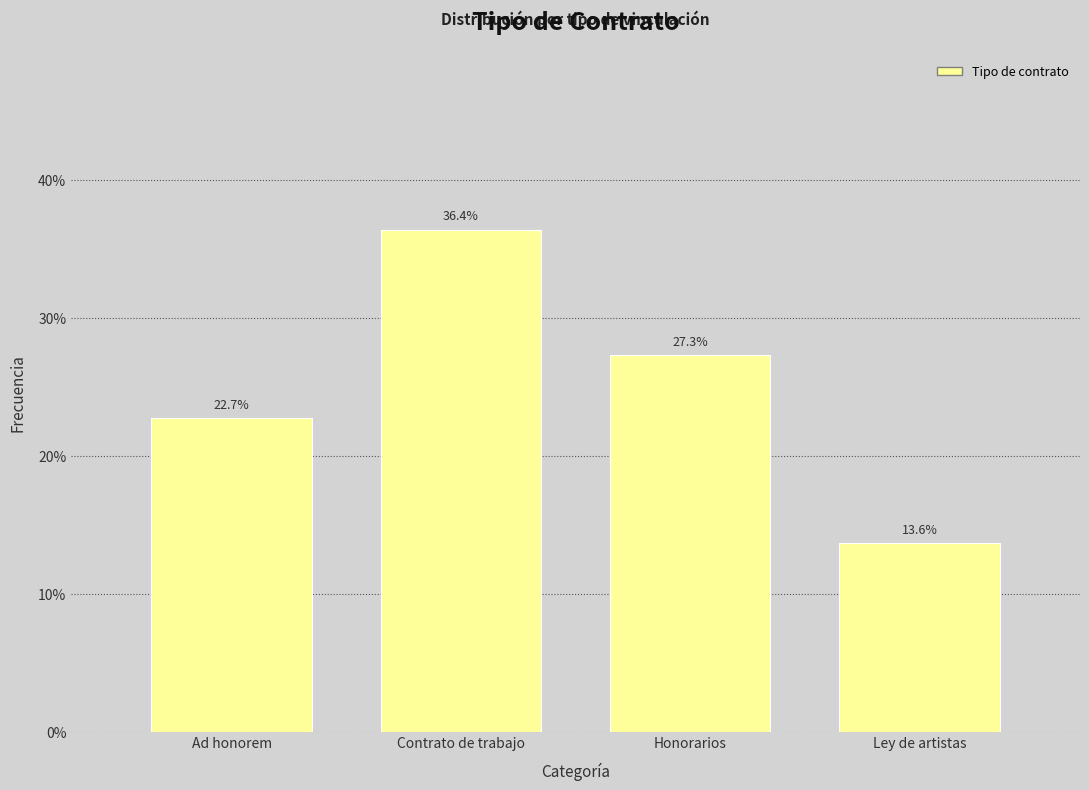

Are the bars horizontal?

No